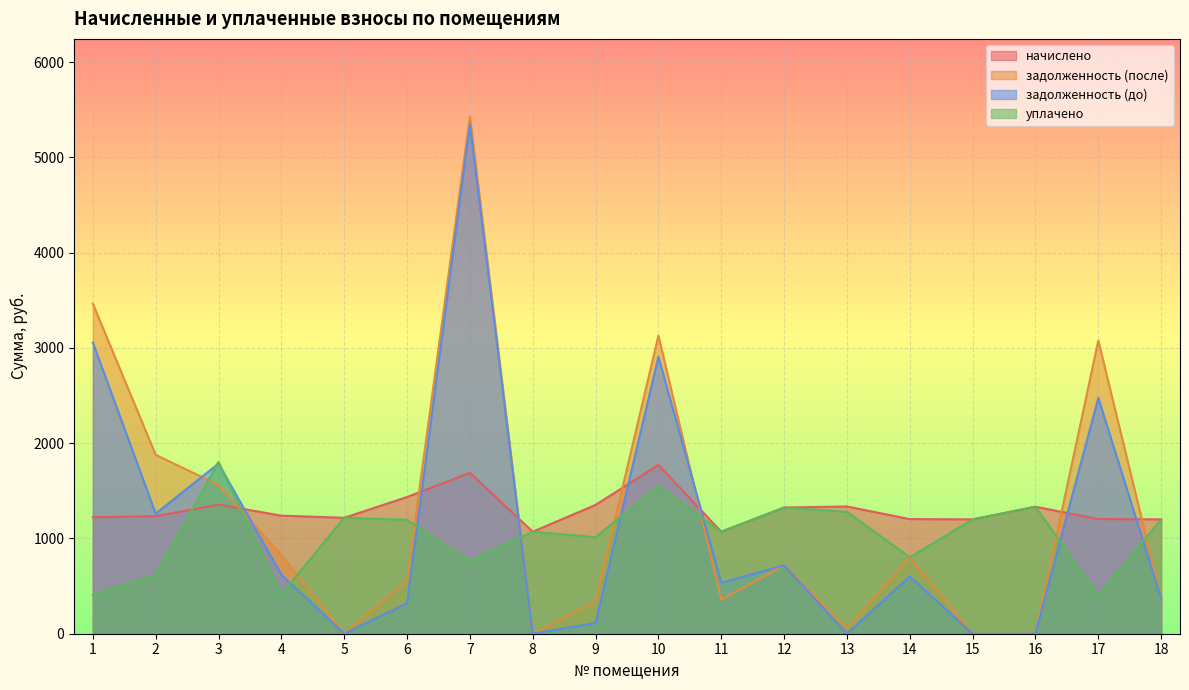

Is the value of начислено at 18 greater than the value of задолженность (до) at 5?

Yes